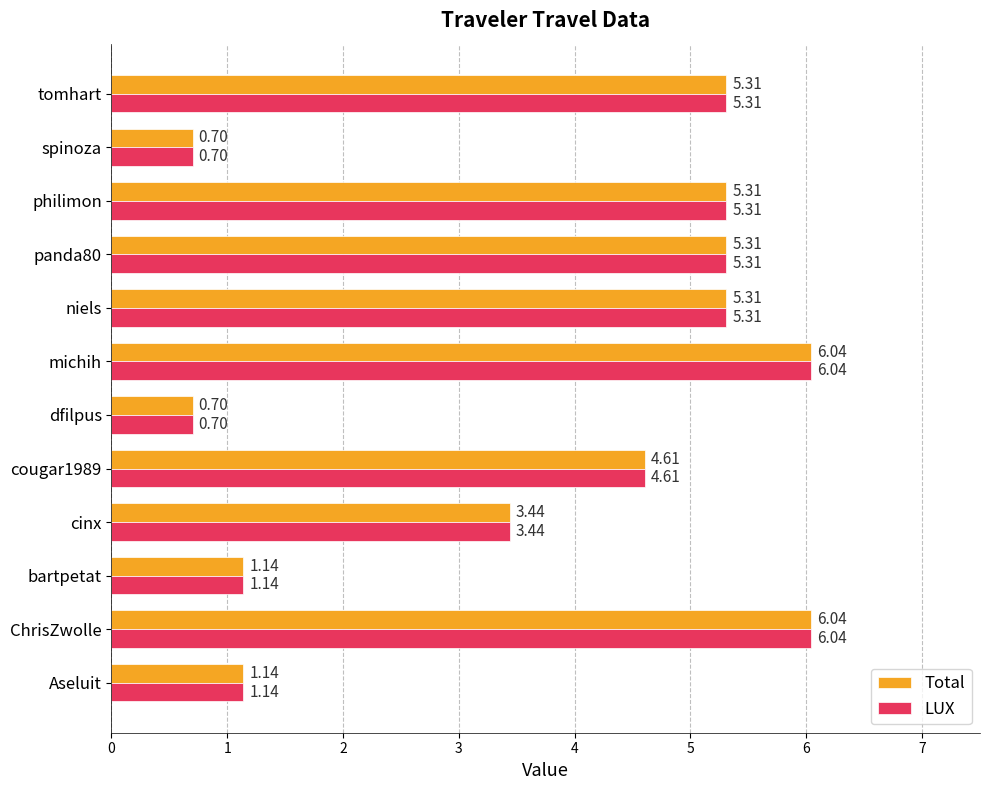

What is the difference between the second highest and second lowest values in the LUX series?

5.3